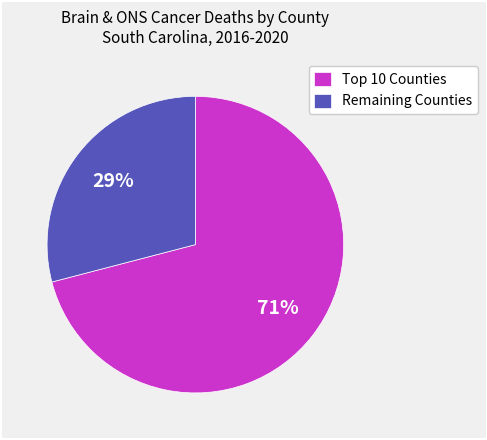

Is it true that Remaining Counties is 29% of the pie?

True